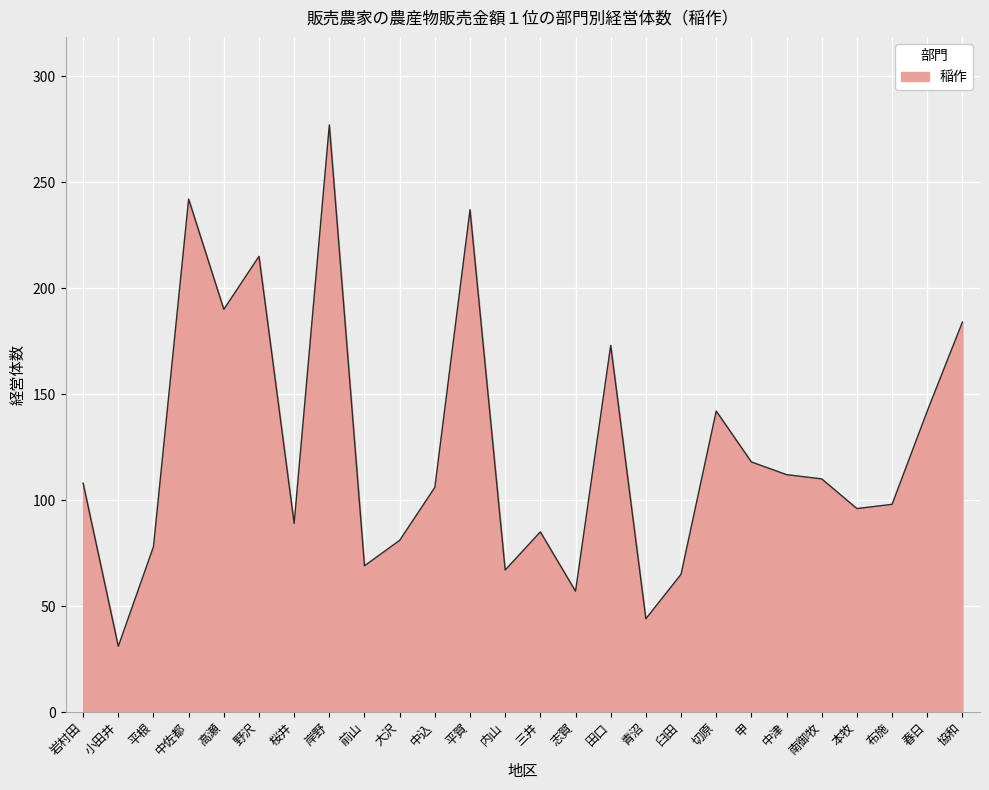

Between 中津 and 本牧, which is larger?

中津